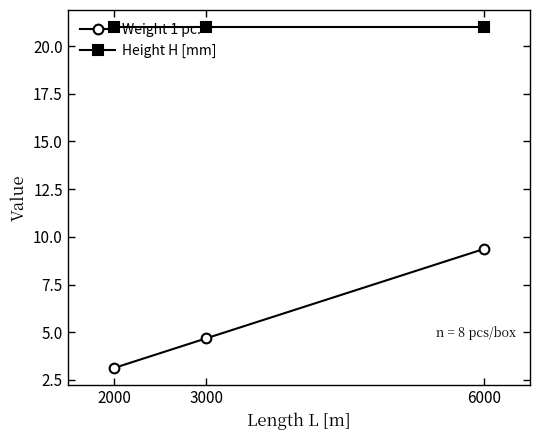

True or false: Height H [mm] has a value of 11.6 at 2000.

False